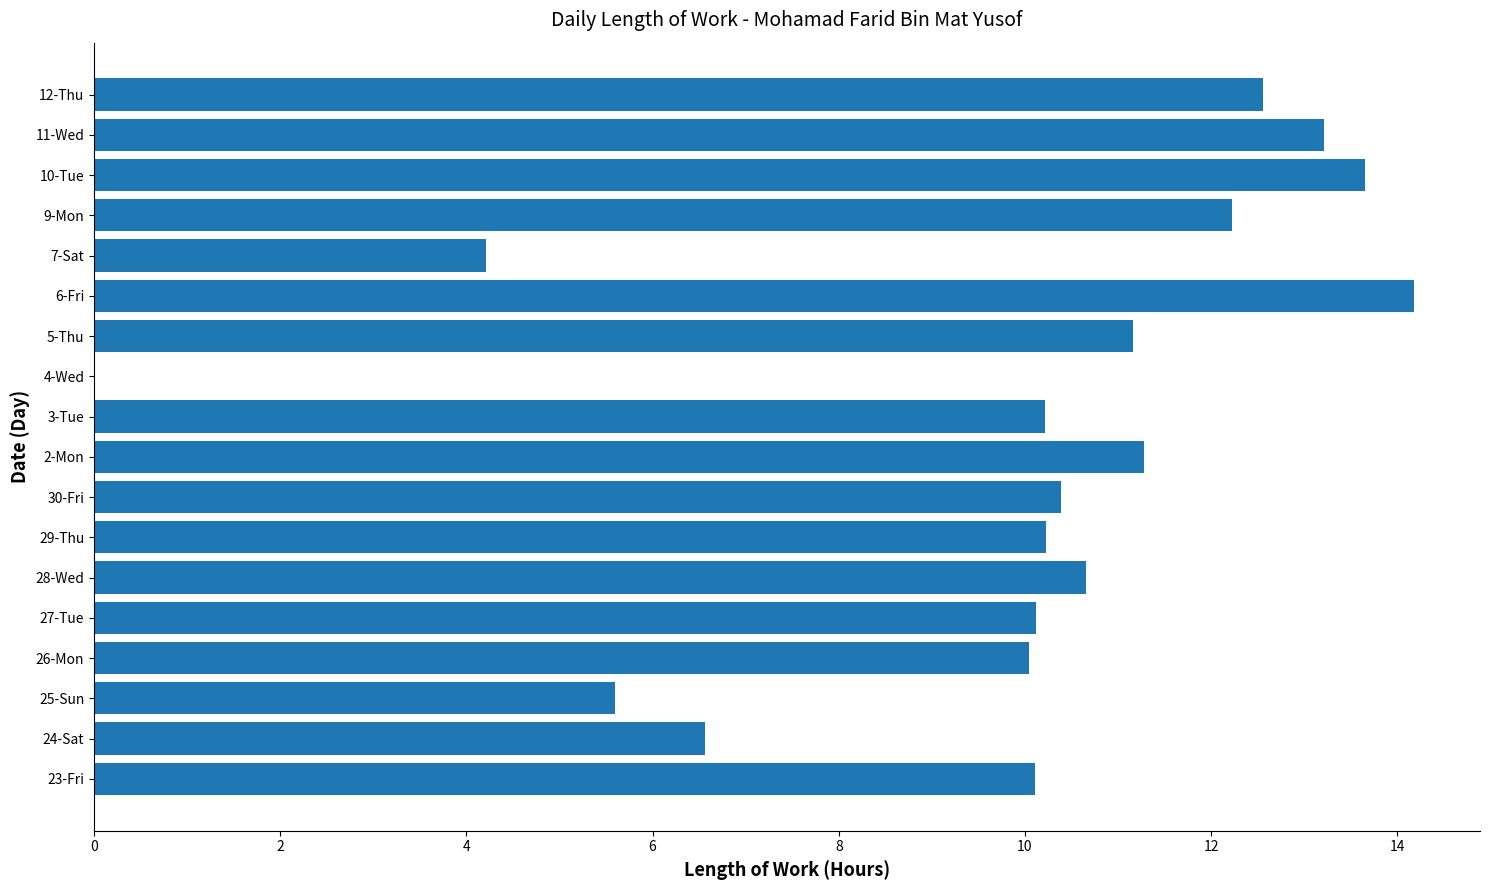

At which category does the chart reach its peak across all series?

6-Fri